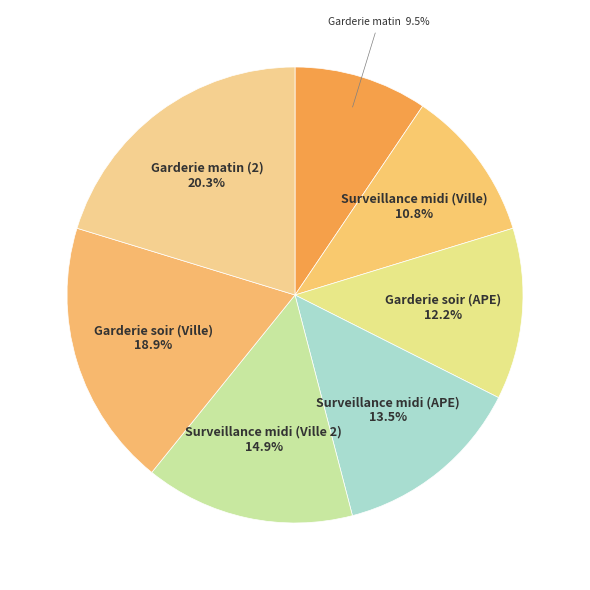

Which category has the smallest portion of the pie?

Garderie matin